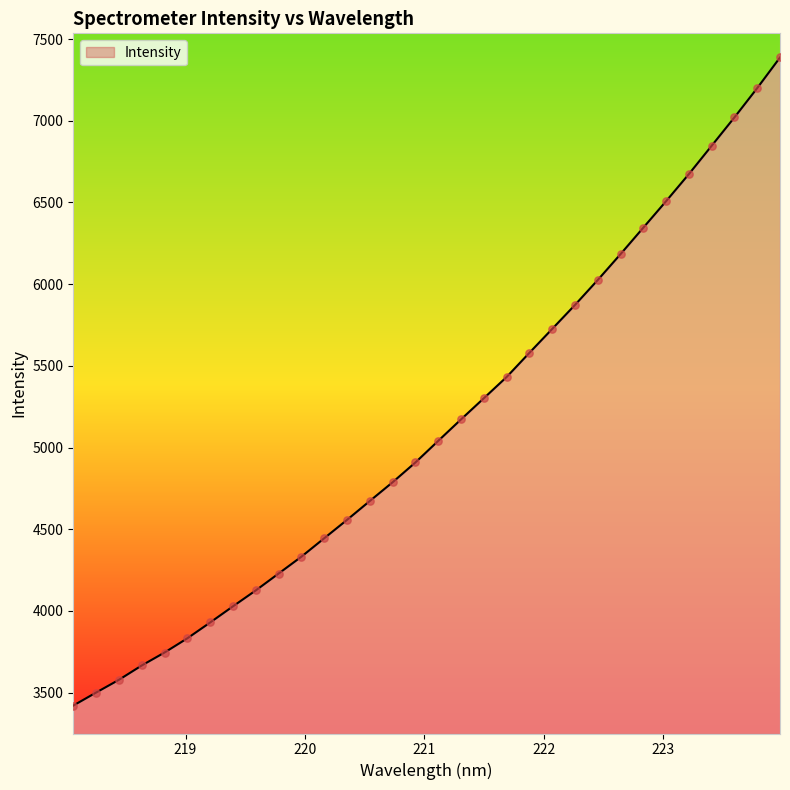

What is the greatest value displayed?

7387.0